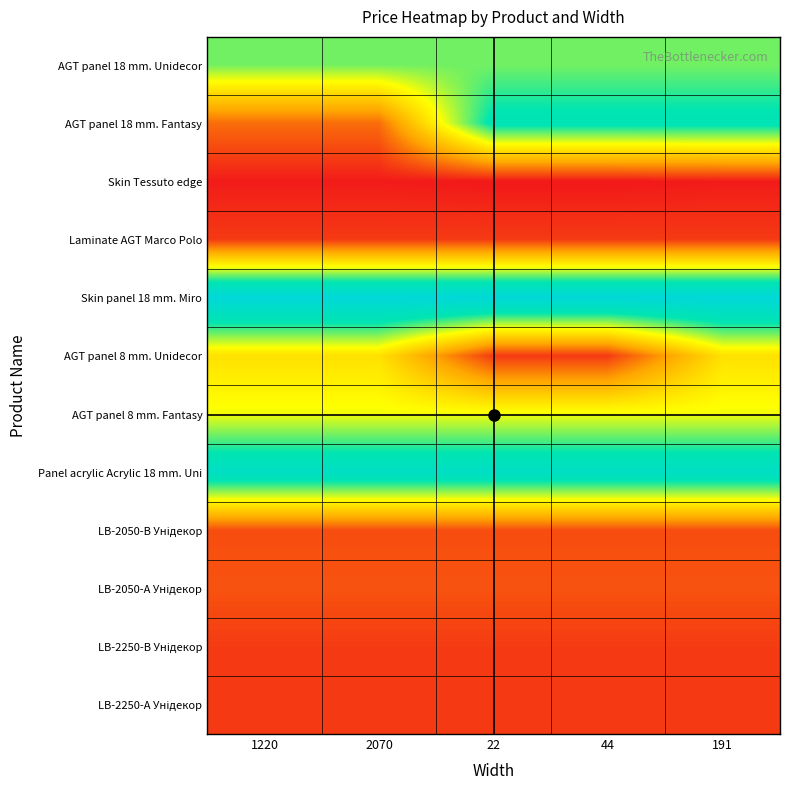

How many data points does each series have?

5